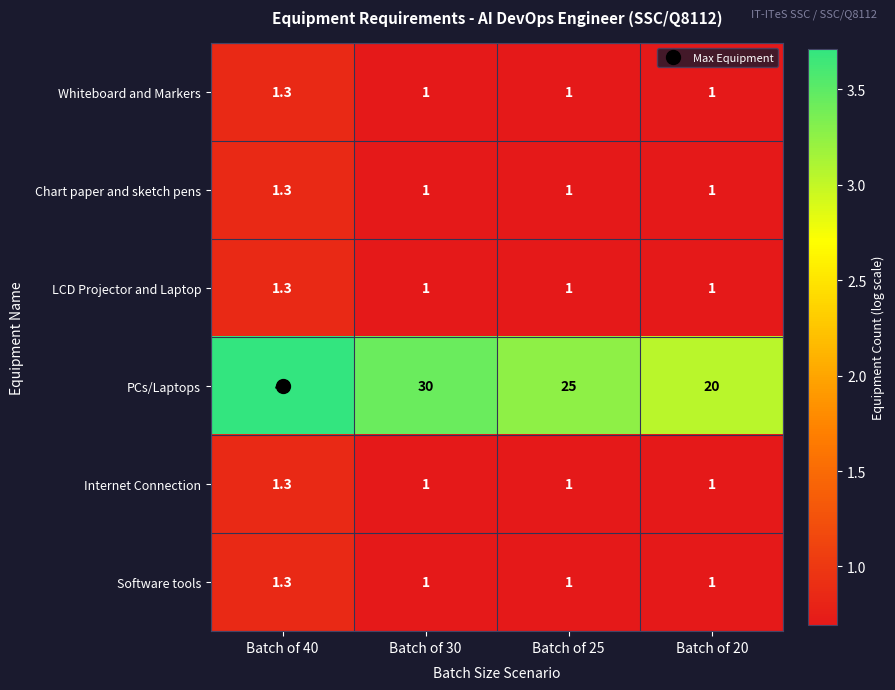

What is the spread (max minus min) of values at Batch of 25?

24.0